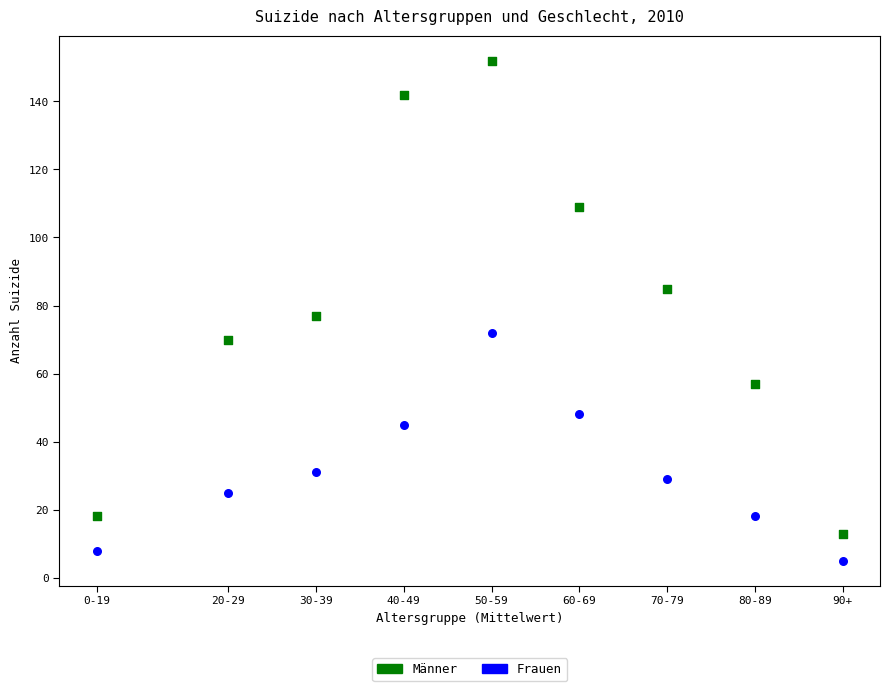

Which series reaches the maximum Y coordinate?

Männer